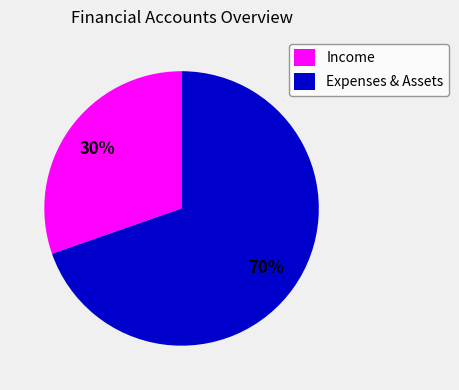

The Income slice represents 39% of the pie. True or false?

False